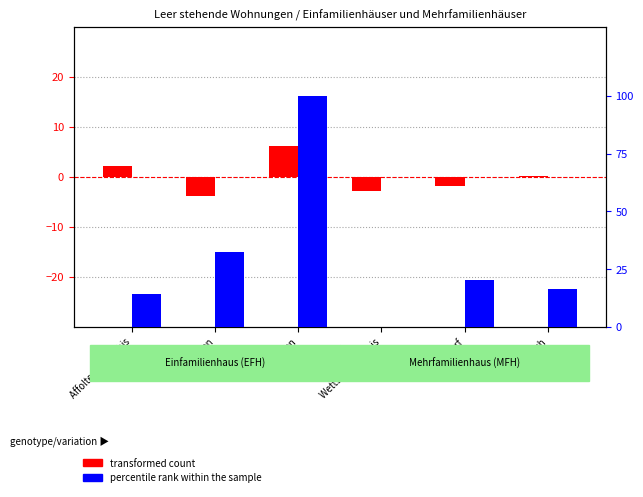

Which series has the largest range (max minus min)?

percentile rank within the sample